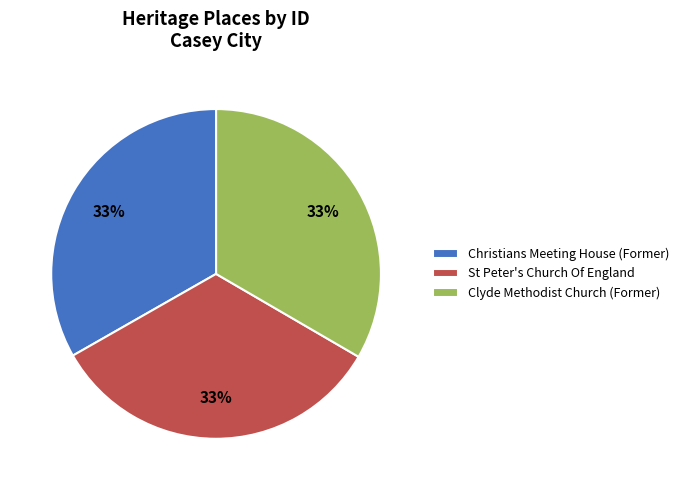

How many slices are in this pie chart?

3